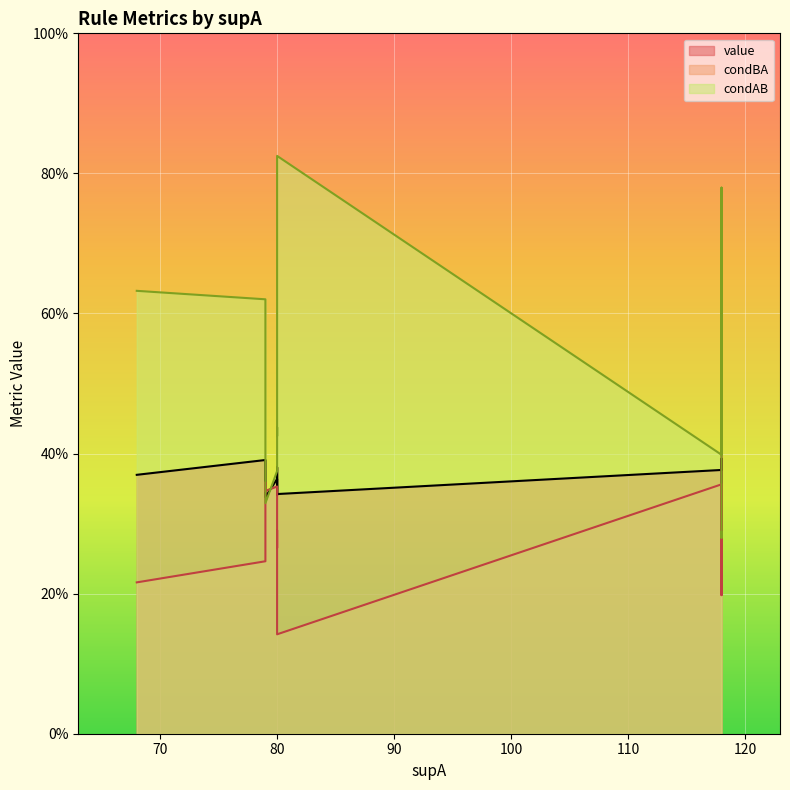

True or false: condAB has more than 2 interior local peaks.

True